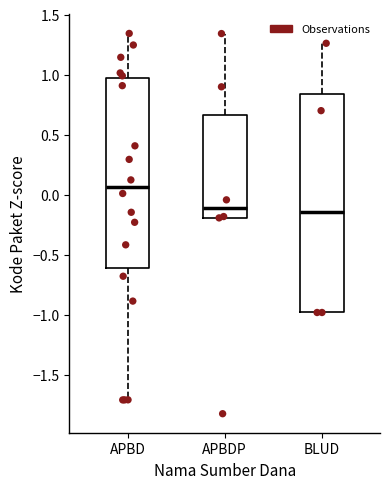

Reading left to right, read every box against the y-axis: the position of its median line, the range the box covers, and the ends of its whiskers. The values are not printed on the chart, so give them approximately, as read against the axis.

APBD: median 0.05, box -0.60 to 0.95, whiskers -1.70 to 1.35
APBDP: median -0.10, box -0.20 to 0.65, whiskers -0.20 to 1.35
BLUD: median -0.15, box -1.00 to 0.85, whiskers -1.00 to 1.25